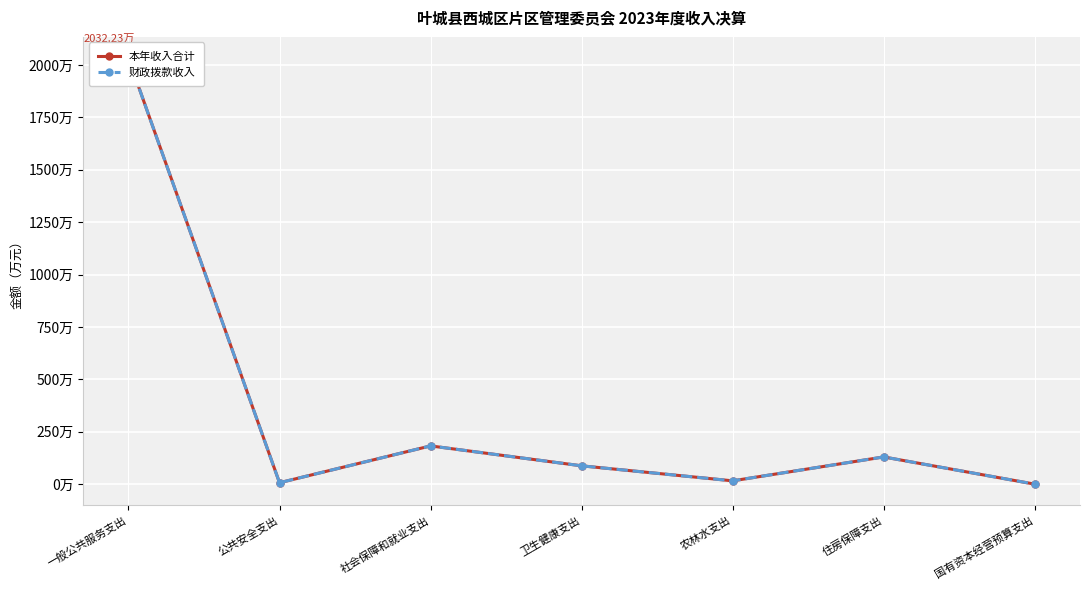

What are all the series names shown in the legend?

本年收入合计, 财政拨款收入